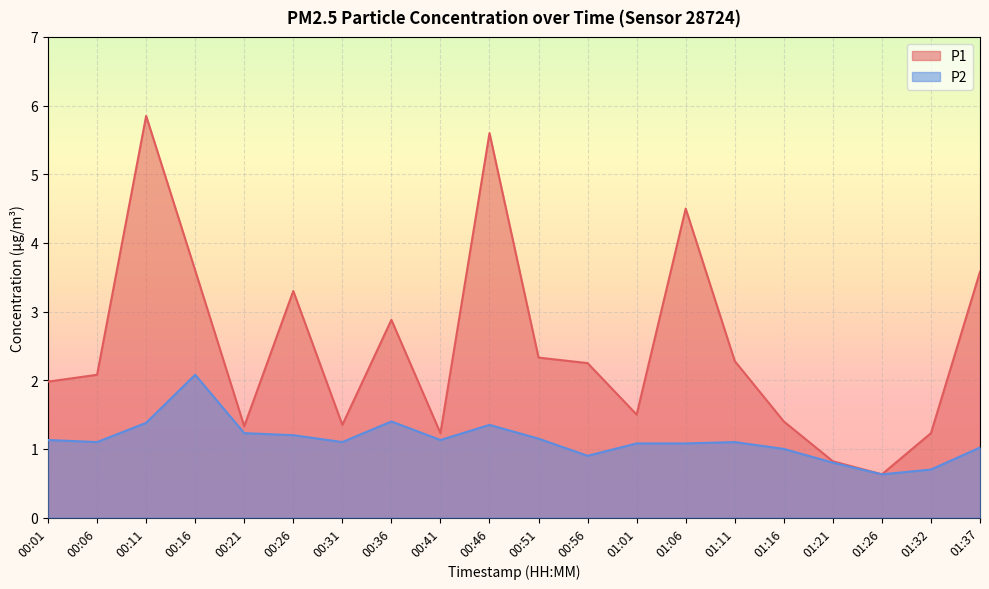

Which category has the highest value in the P1 series?

00:11